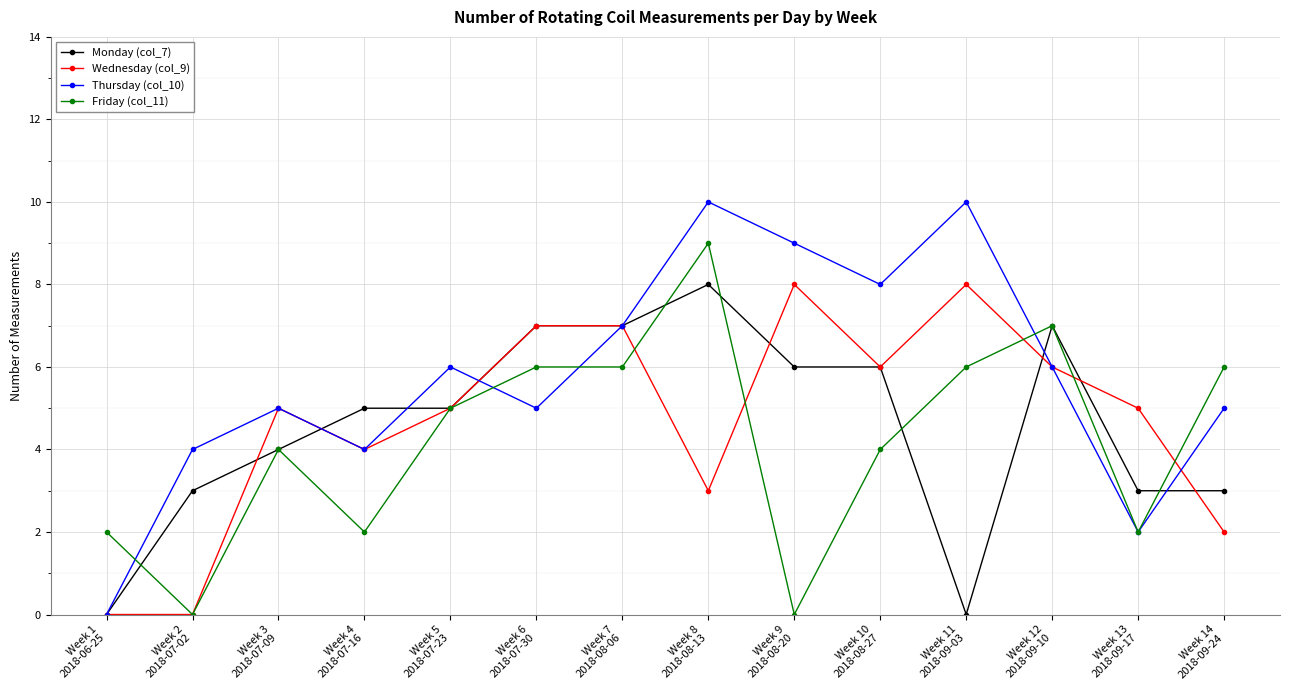

Which series has the largest total across all categories?

Thursday (col_10)